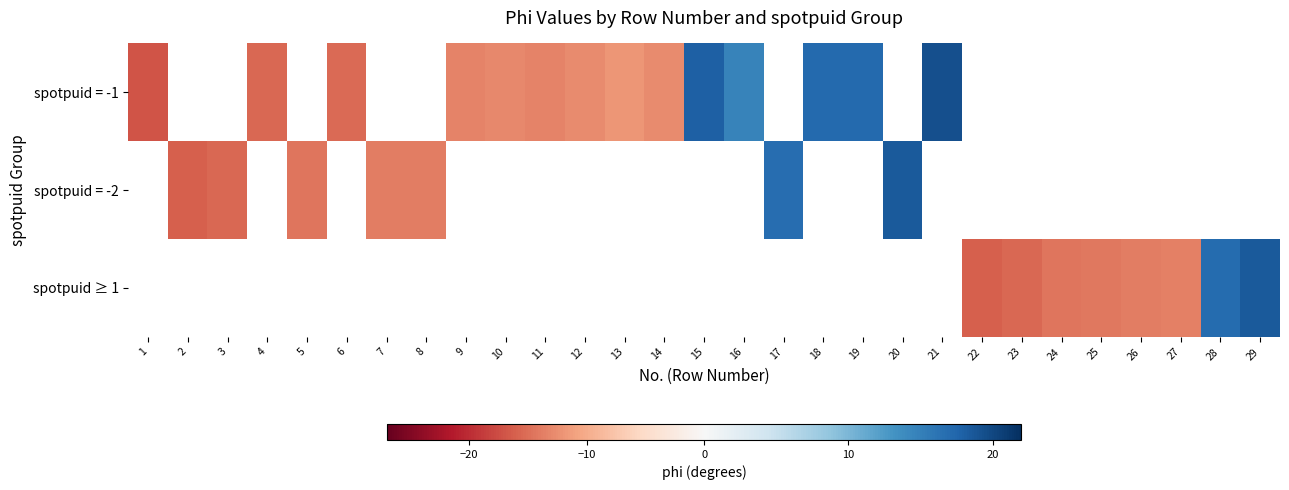

What is the maximum value shown in the chart?

19.4